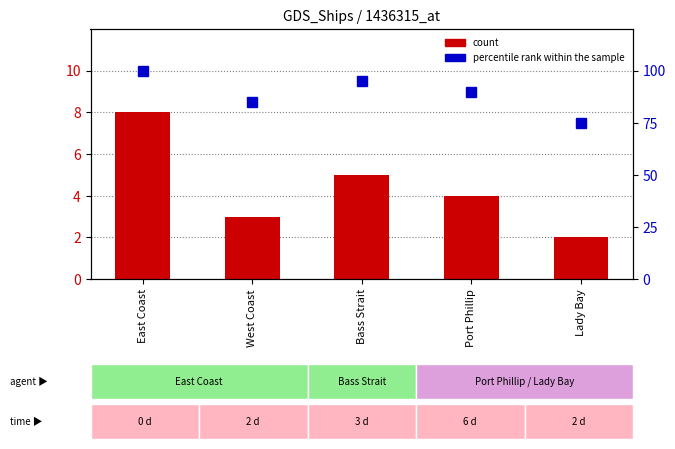

At which label does count first exceed 4?

East Coast